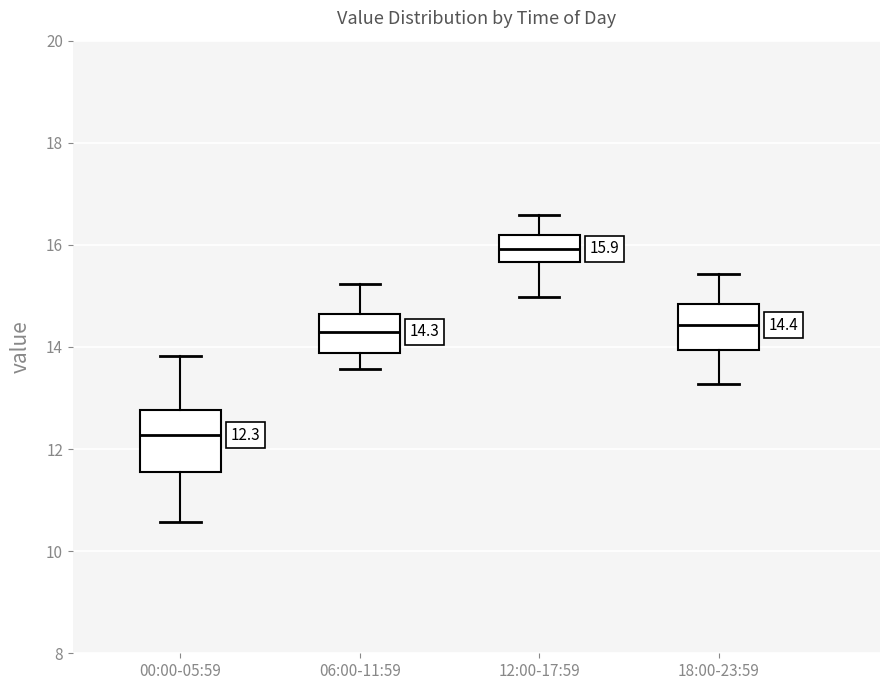

Which box's median line is the highest?

12:00-17:59